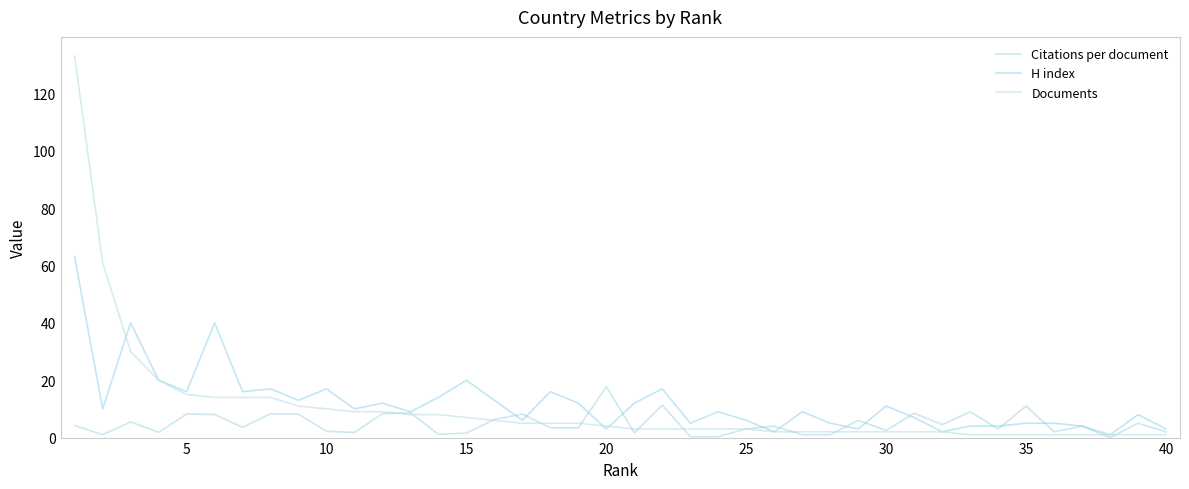

In Citations per document, how many points are higher than both neighbors (excluding endpoints)?

14